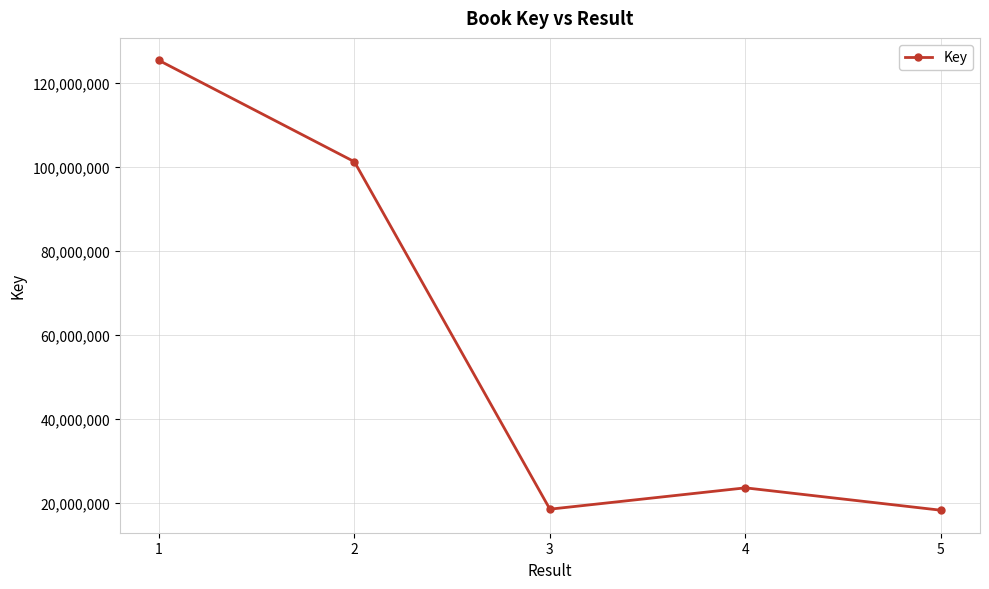

What is the value of the 2nd point from the left?

101181430